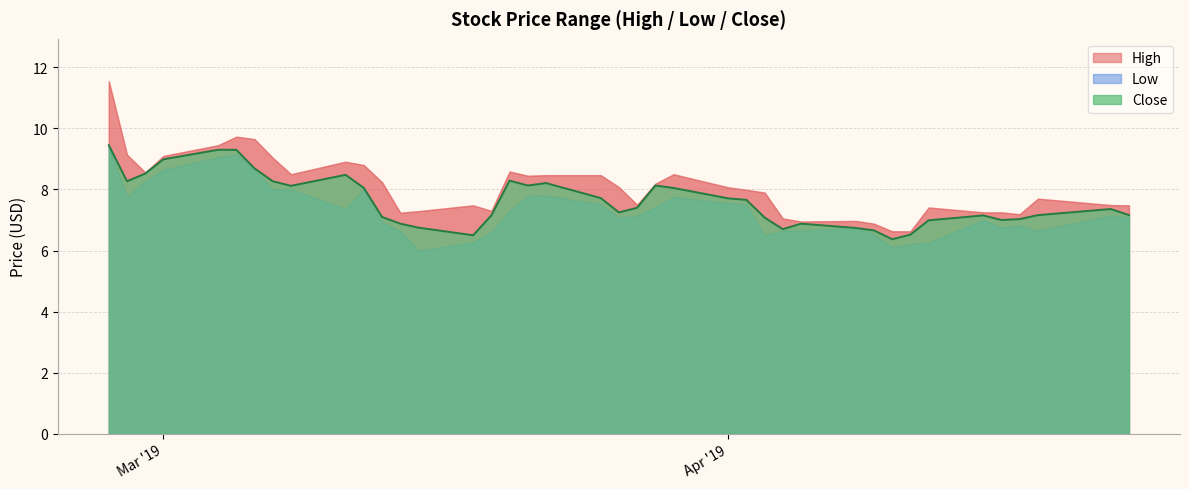

True or false: High and Low intersect in this chart.

False